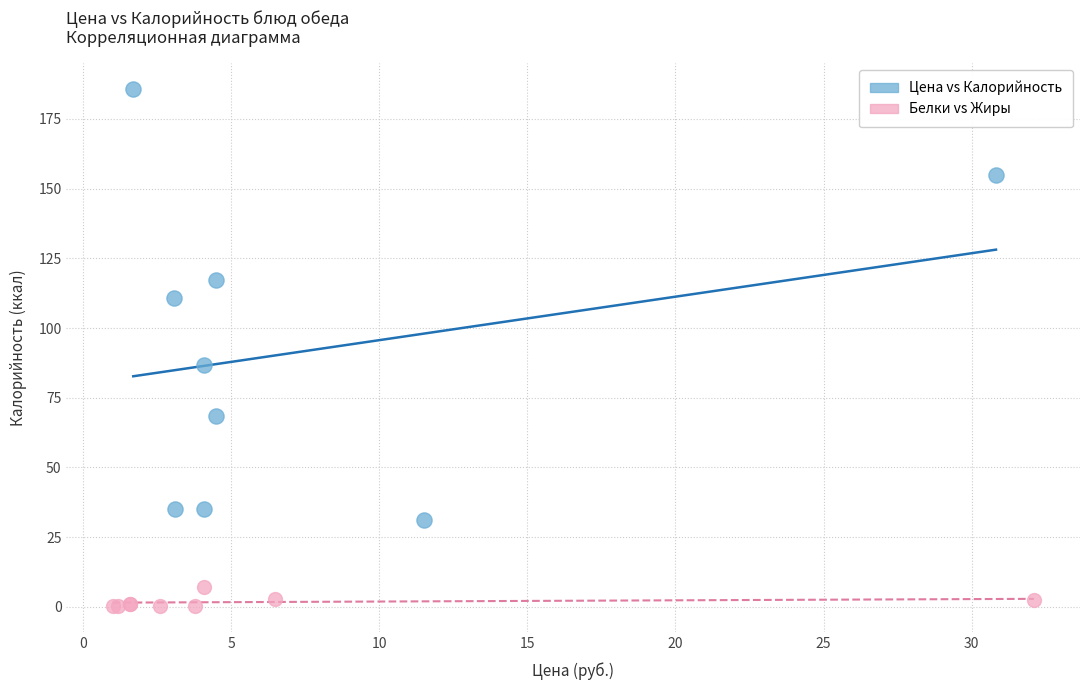

Which series reaches the minimum Y coordinate?

Белки vs Жиры